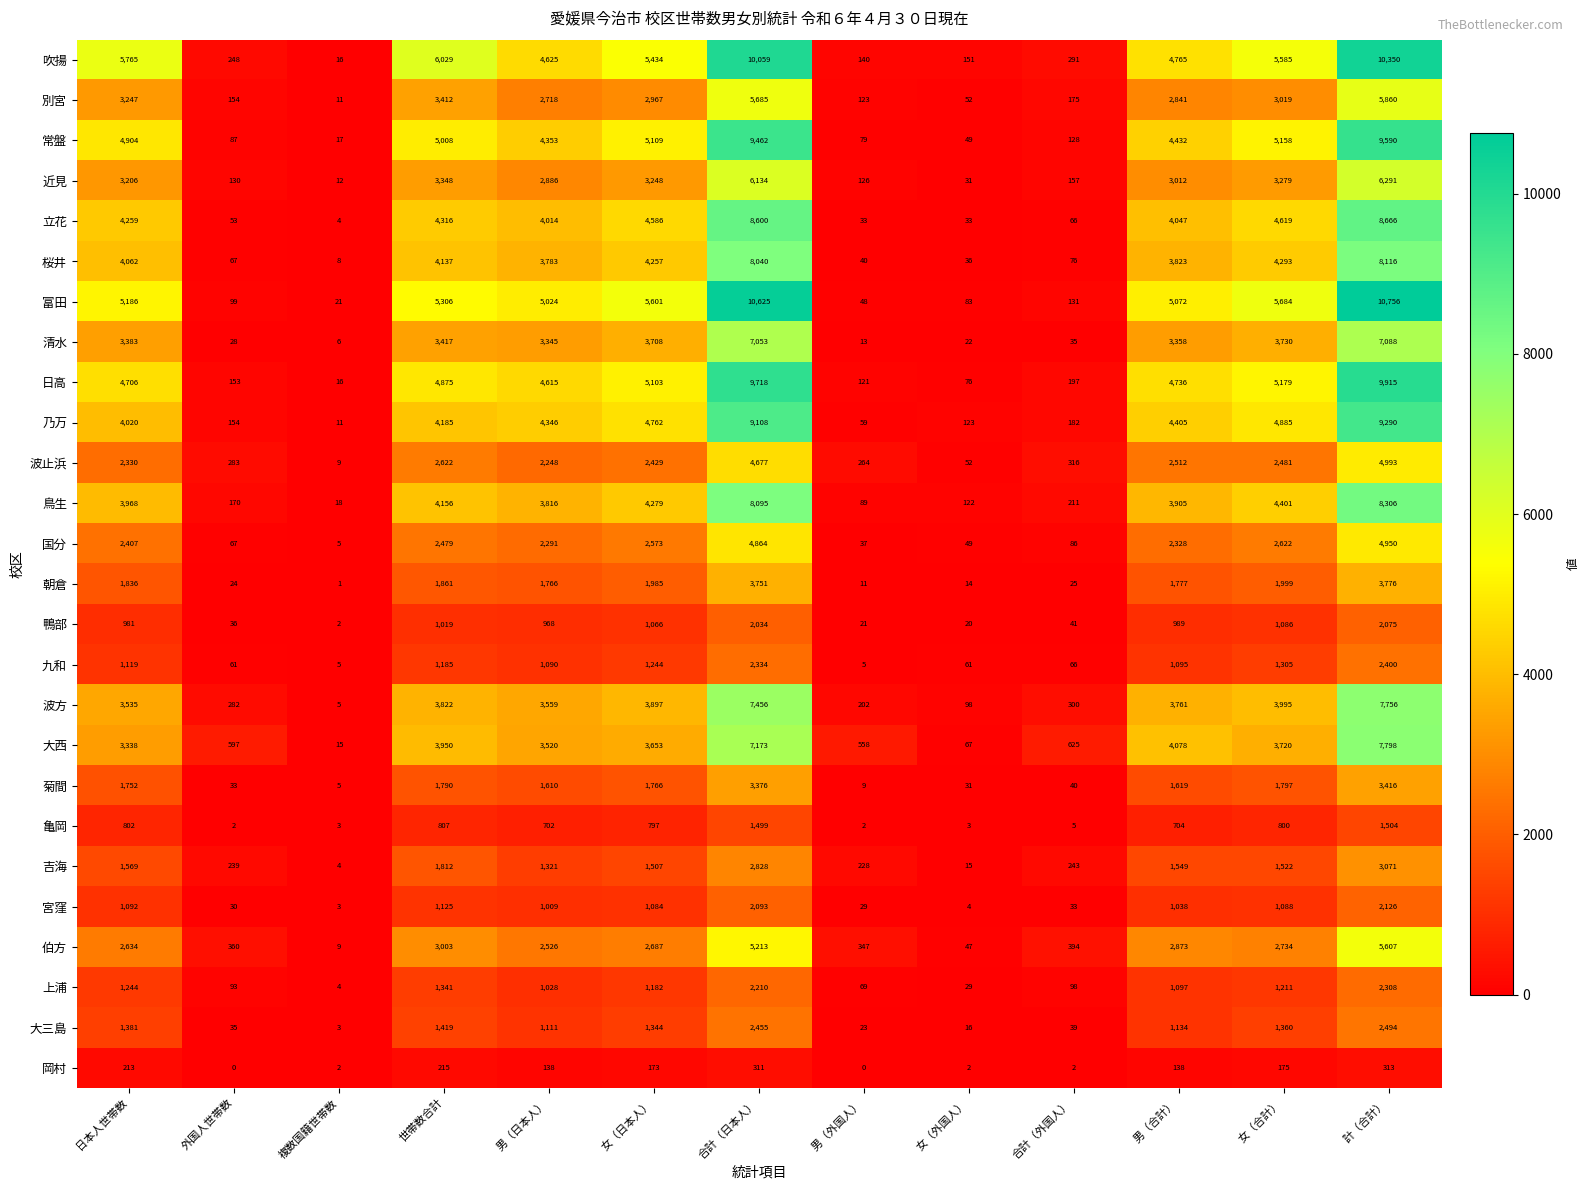

True or false: 九和 has a value of 5 at 男（外国人）.

True